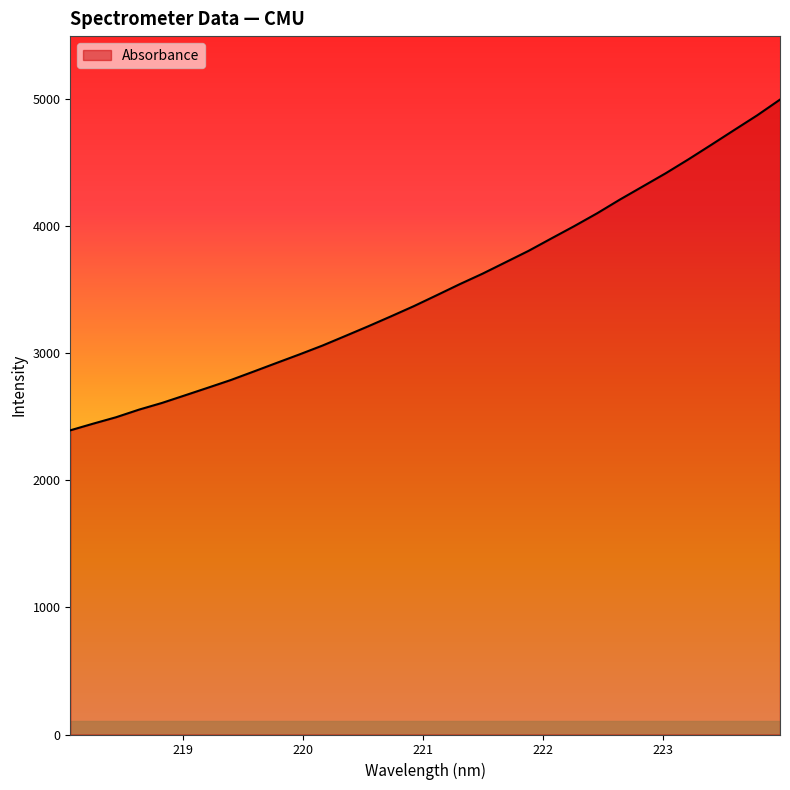

What is the minimum value shown in the chart?

2393.9